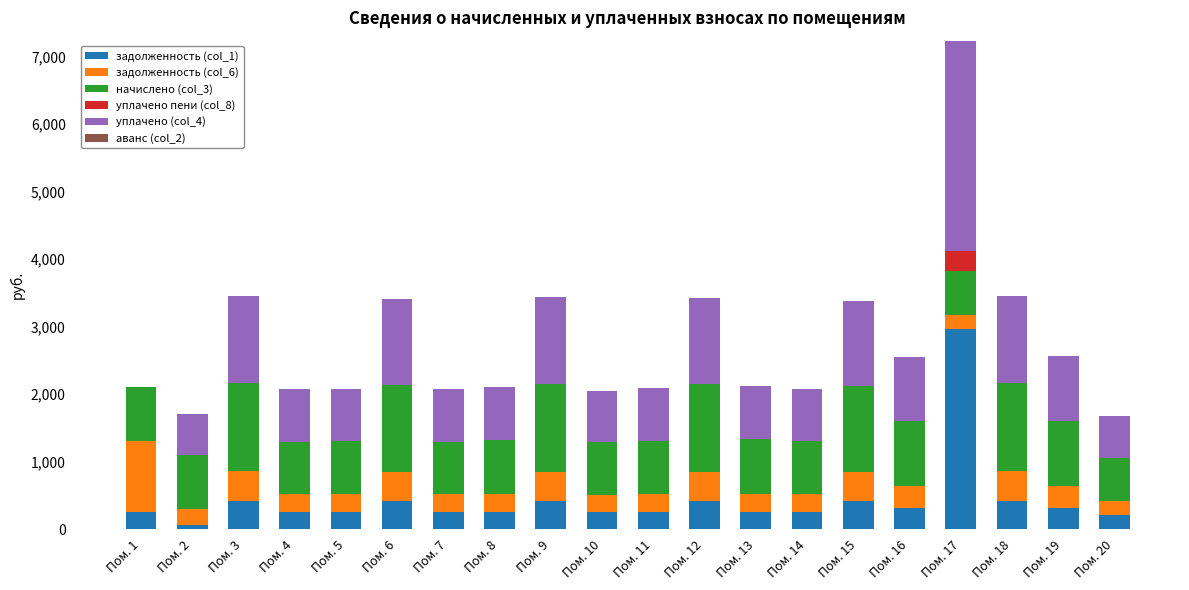

What is the total value across all series at Пом. 6?

3414.3